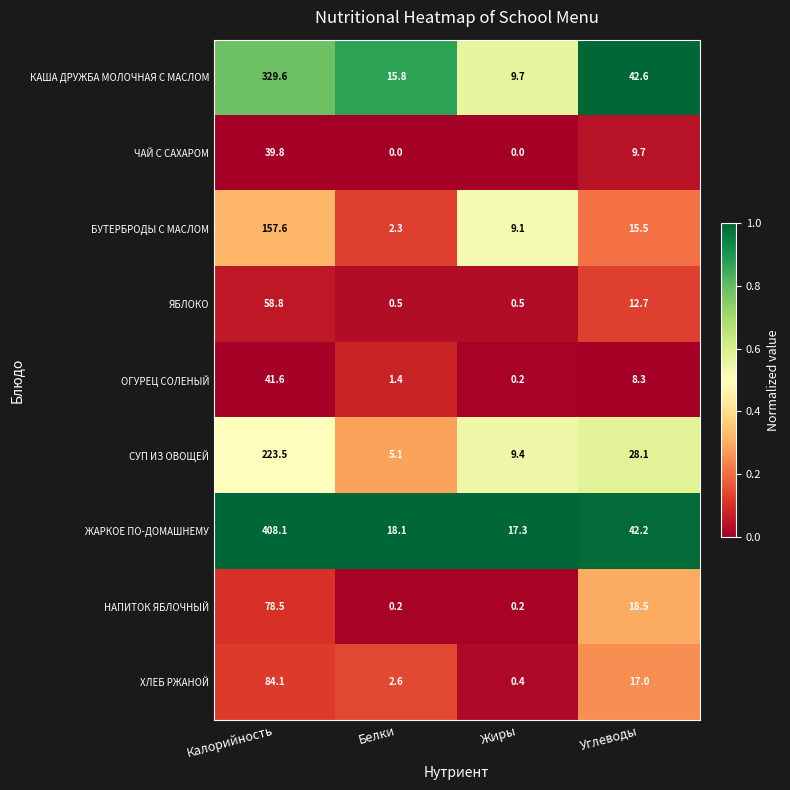

What is the sum of the ОГУРЕЦ СОЛЕНЫЙ values at Калорийность and Белки?

43.0